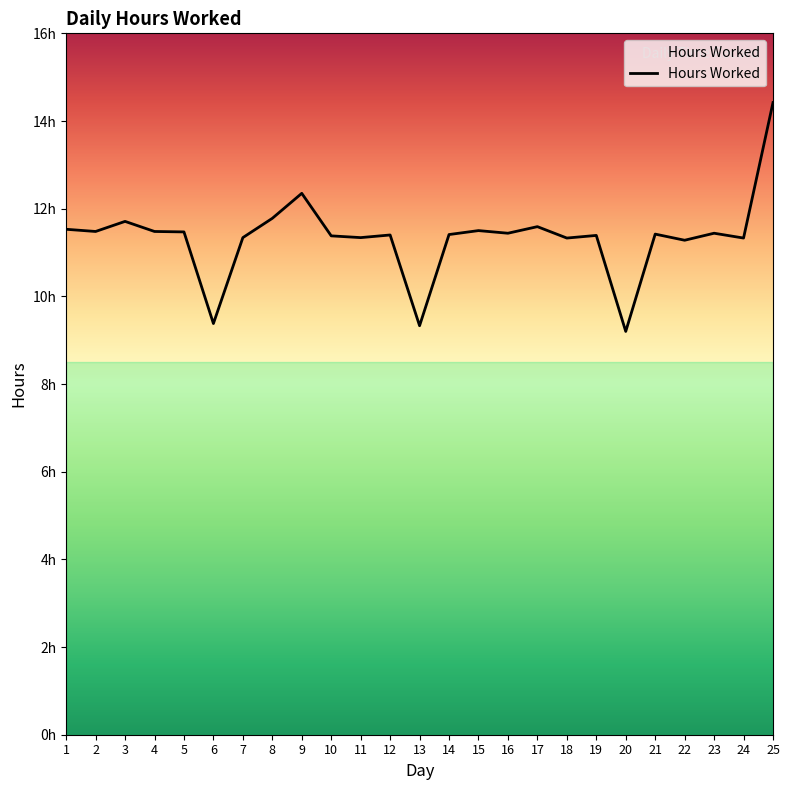

What is the maximum value shown in the chart?

14.4